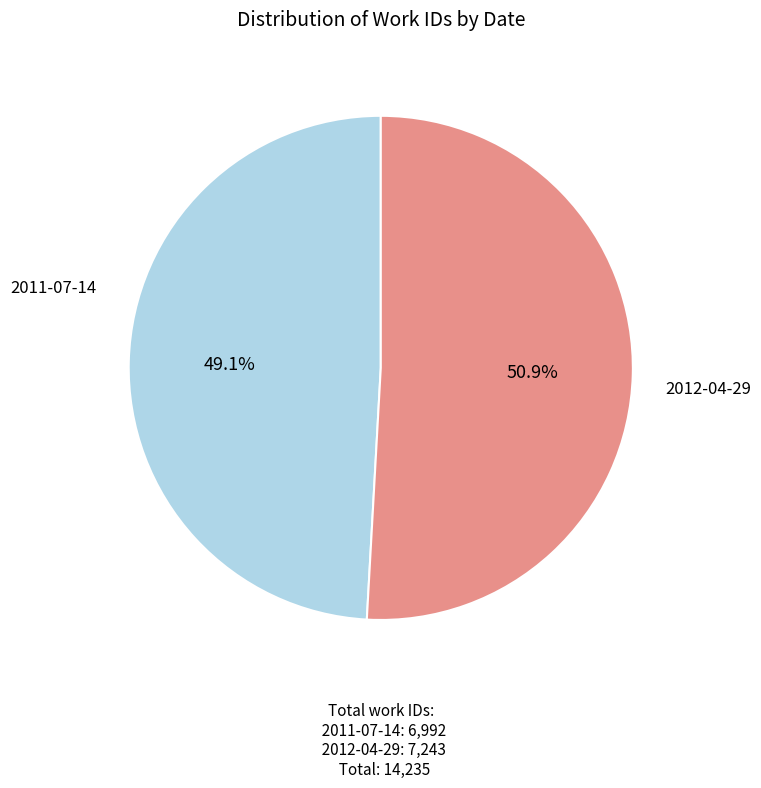

How many segments does this pie chart have?

2